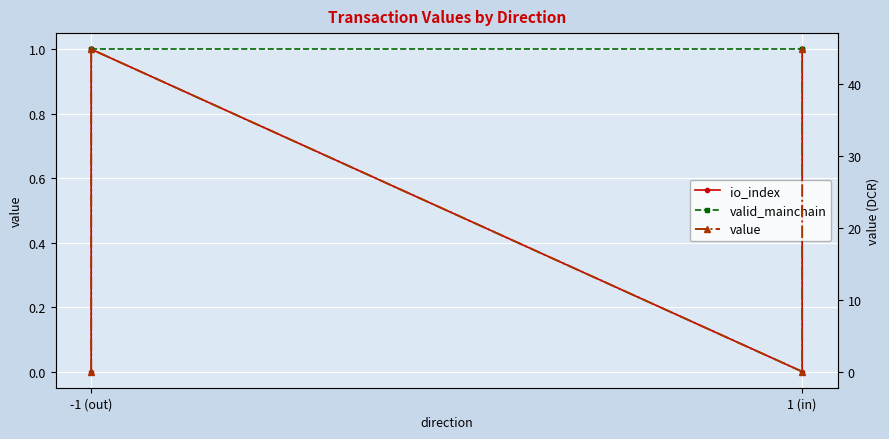

True or false: value and io_index cross at least once.

False